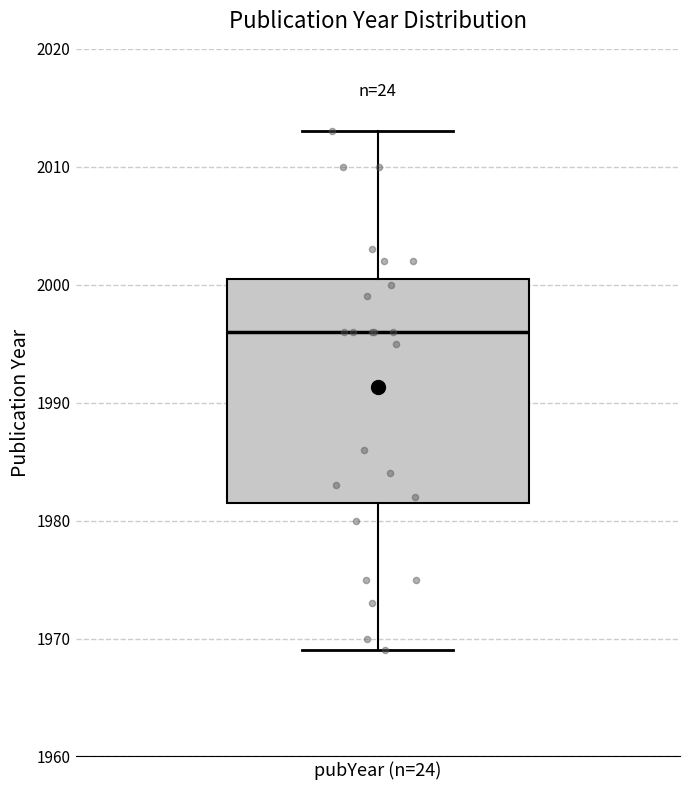

Transcribe this box plot: give where the median line is, the range the box spans, and where the two whiskers end, as read against the y-axis. The values are not printed on the chart, so give them approximately, as read against the axis.

median 1996, box 1982 to 2001, whiskers 1969 to 2013